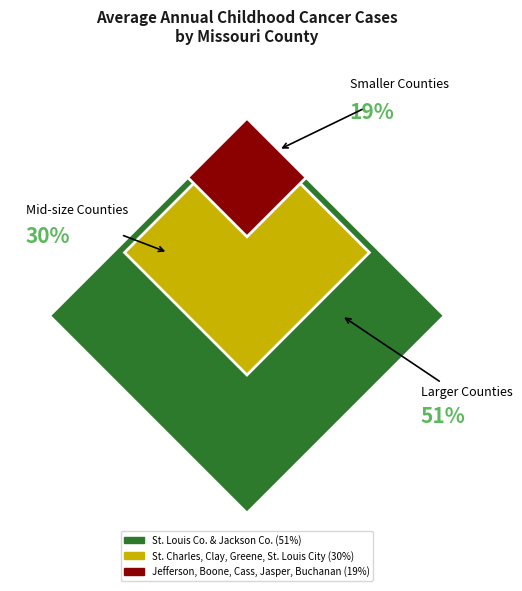

True or false: Jasper County accounts for 4% of the total.

True